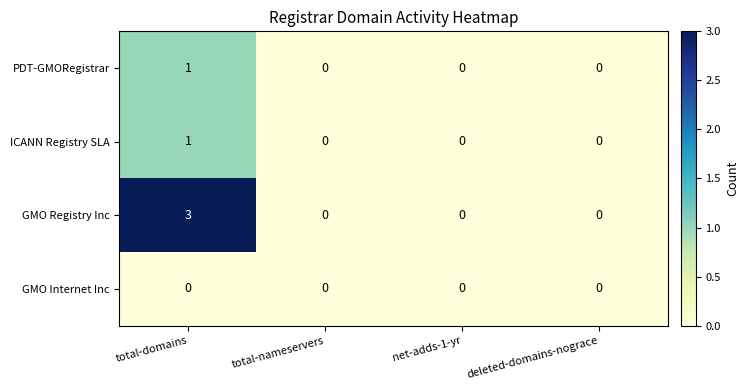

Is the value of GMO Internet Inc at deleted-domains-nograce greater than the value of GMO Registry Inc at total-domains?

No